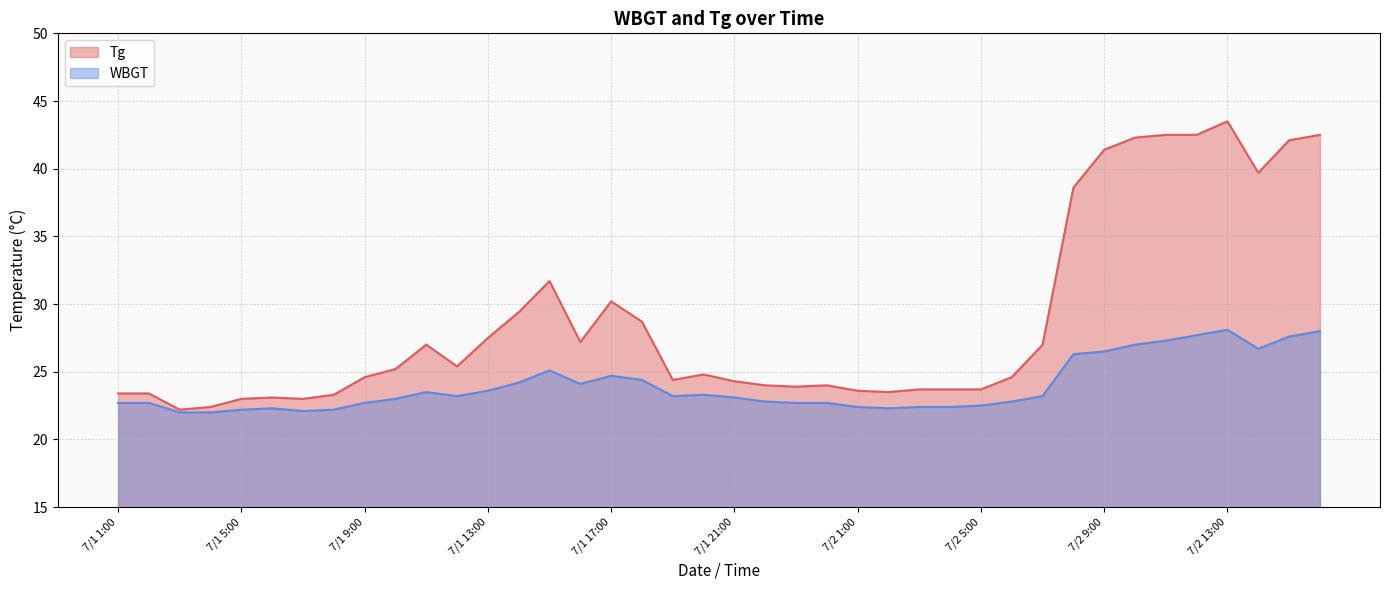

At which category does the chart reach its peak across all series?

7/2 13:00